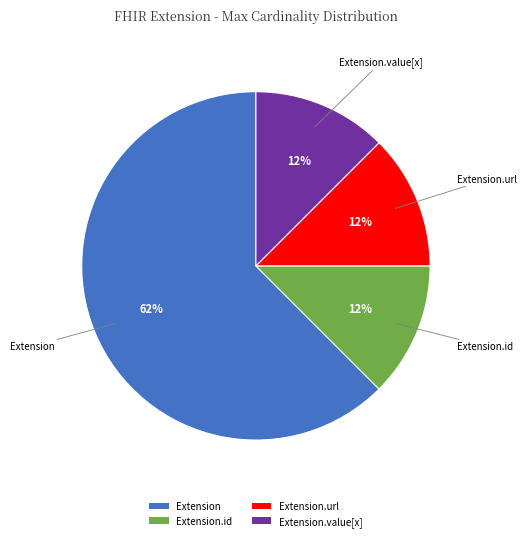

Which category has the biggest portion of the pie?

Extension